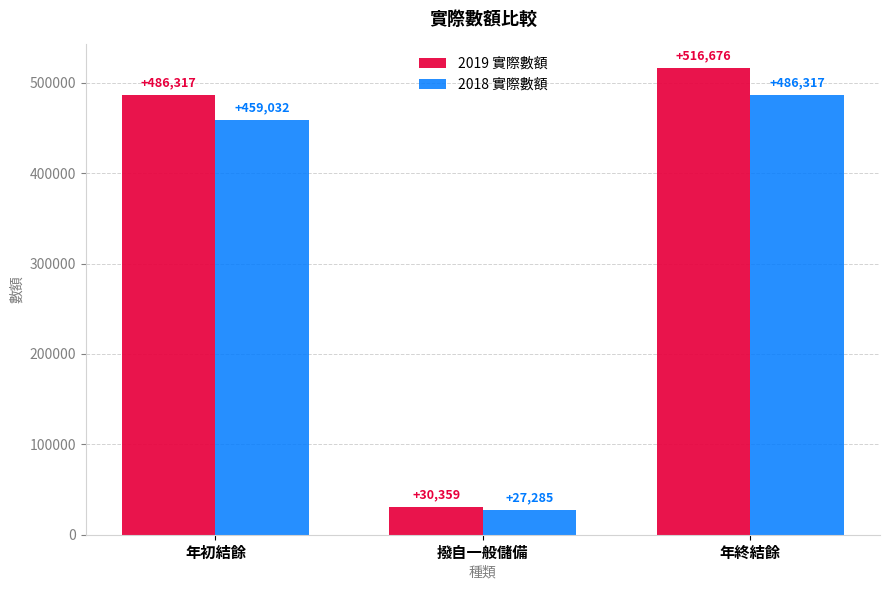

Is the value of 2018 實際數額 at 撥自一般儲備 greater than the value of 2019 實際數額 at 撥自一般儲備?

No